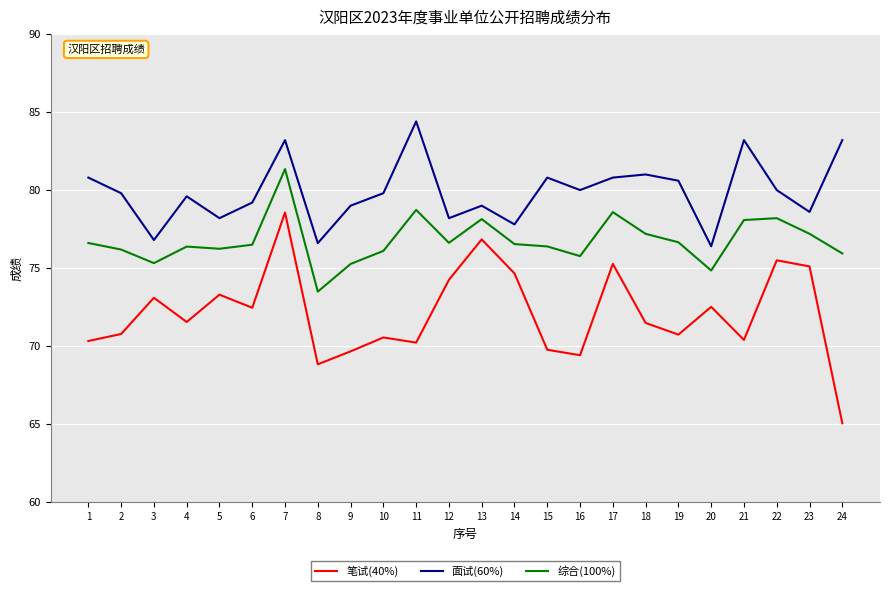

What is the sum of the 面试(60%) values at 2 and 8?

156.4